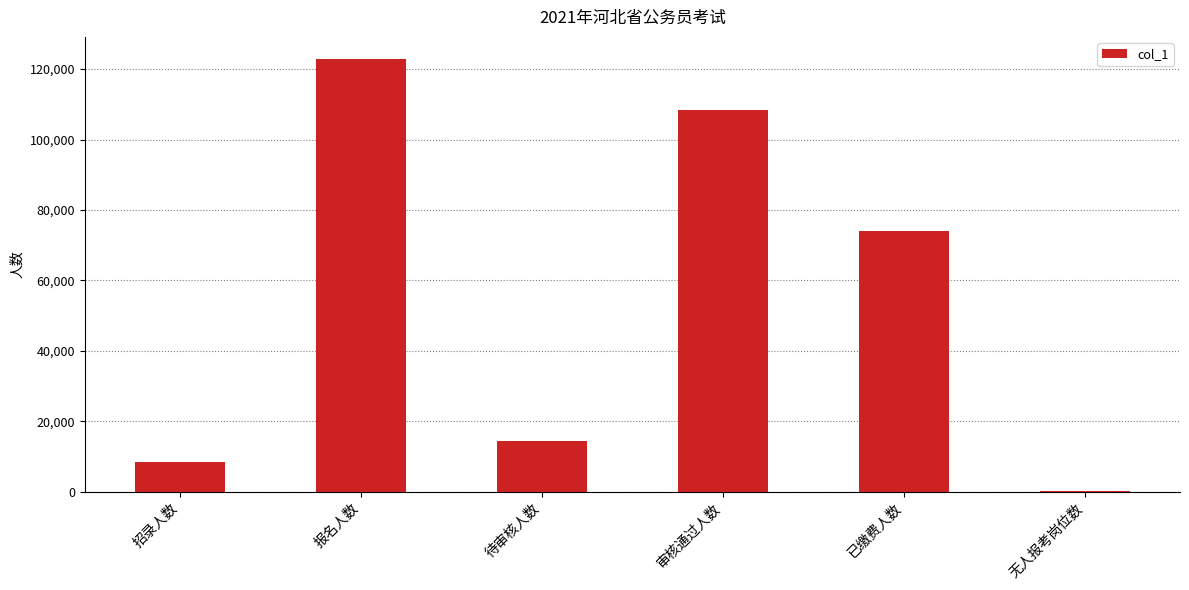

What value does the data have at 审核通过人数, to the nearest 100?

108500